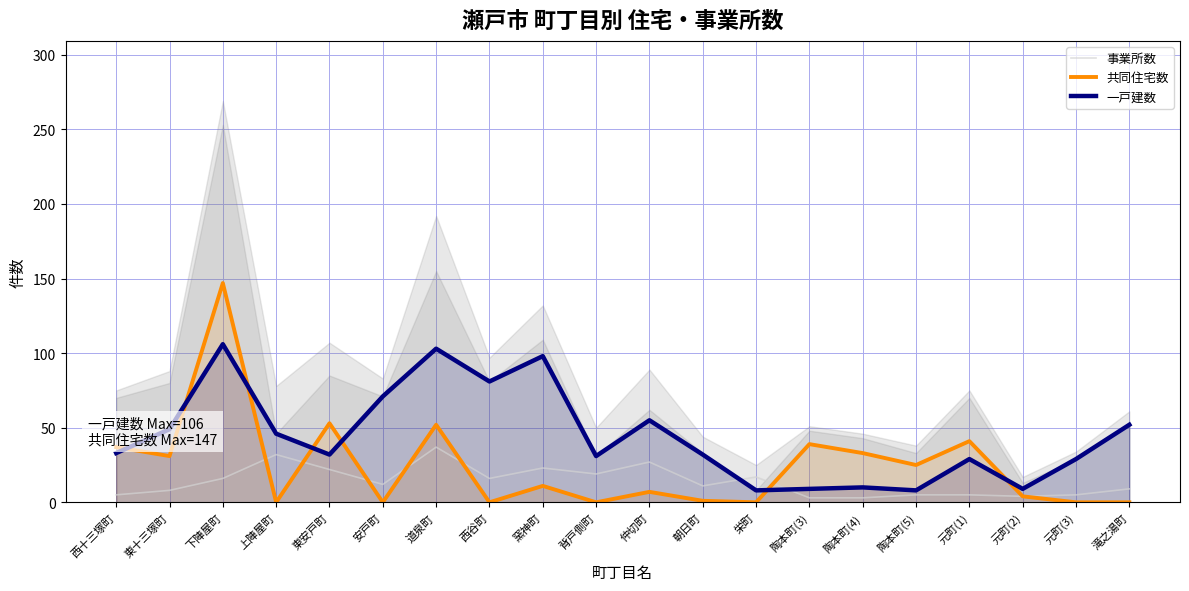

List the series in order of their peak value, highest first.

共同住宅数, 一戸建数, 事業所数